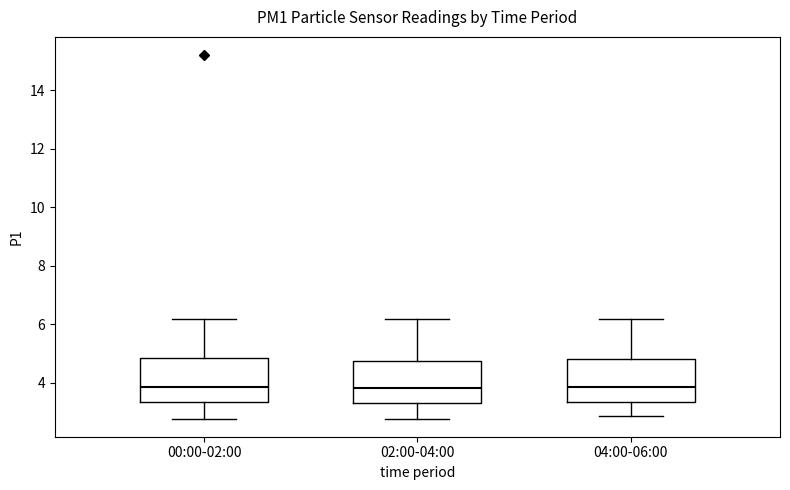

Reading left to right, read every box against the y-axis: the position of its median line, the range the box covers, and the ends of its whiskers. The values are not printed on the chart, so give them approximately, as read against the axis.

00:00-02:00: median 3.8, box 3.4 to 4.8, whiskers 2.8 to 6.2
02:00-04:00: median 3.8, box 3.4 to 4.8, whiskers 2.8 to 6.2
04:00-06:00: median 3.8, box 3.4 to 4.8, whiskers 2.8 to 6.2